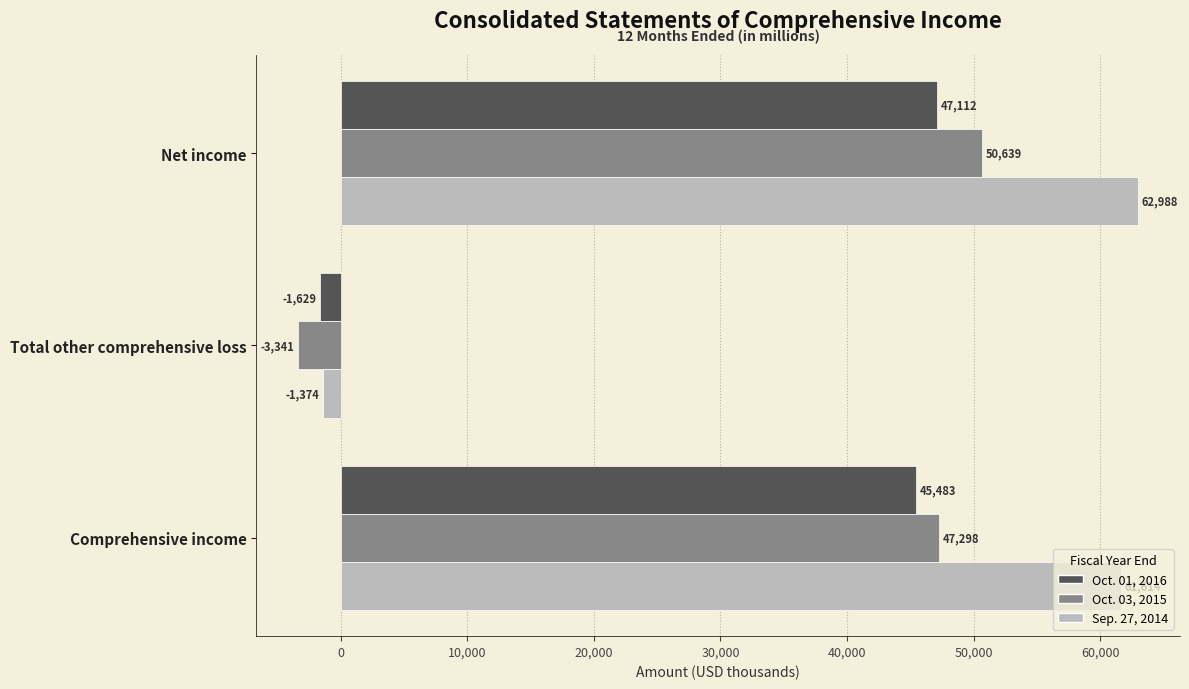

Rank the series at Net income from lowest to highest value.

Oct. 01, 2016, Oct. 03, 2015, Sep. 27, 2014